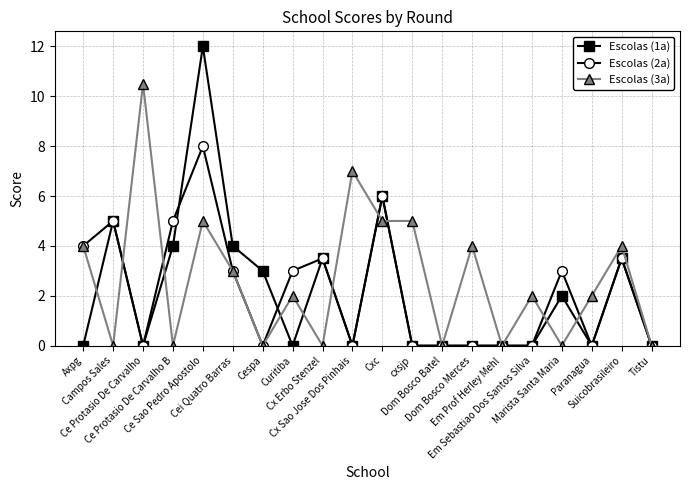

True or false: Escolas (3a) has a value of 3.9 at Cei Quatro Barras.

False